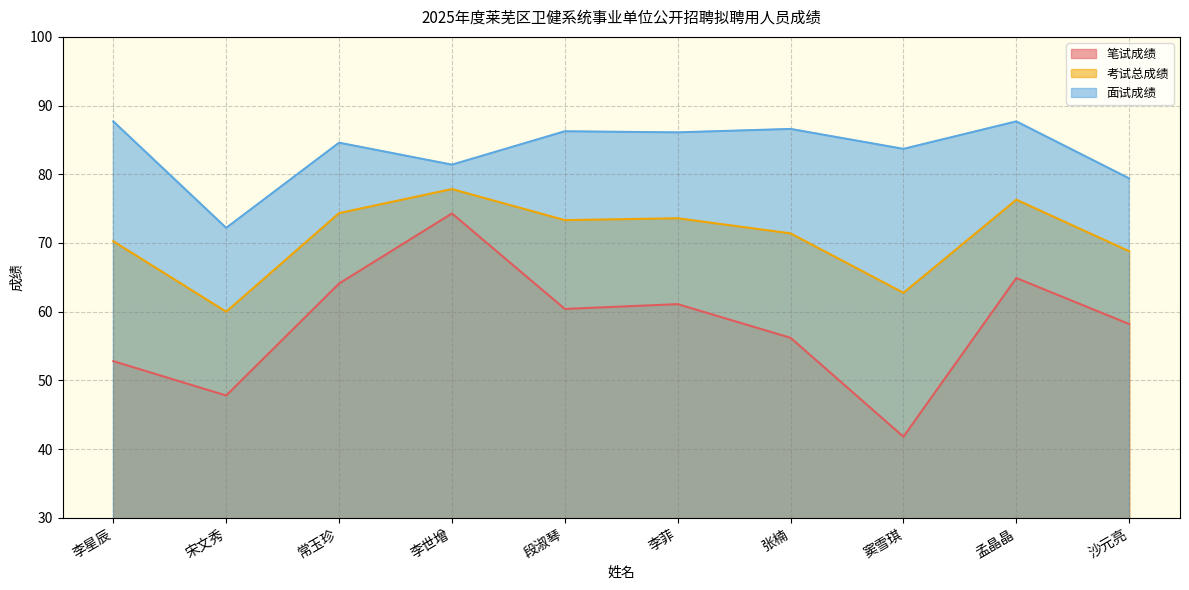

What is the approximate value of 面试成绩 at 李星辰?

87.7